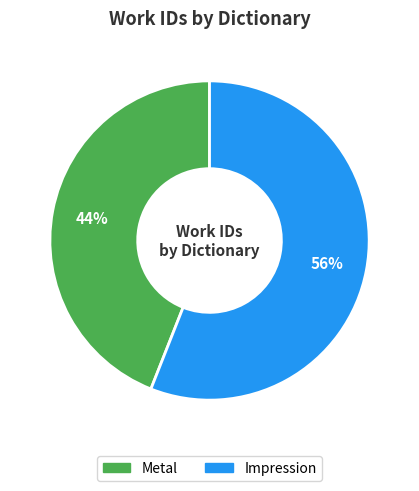

True or false: Impression accounts for 56% of the total.

True